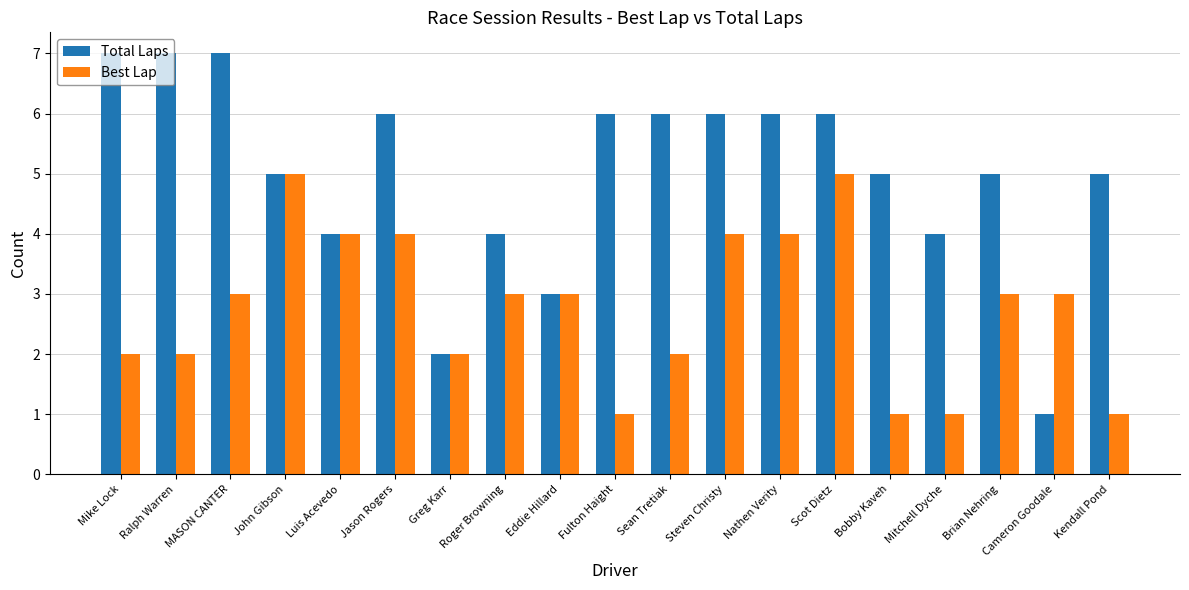

What is the total value across all series at Ralph Warren?

9